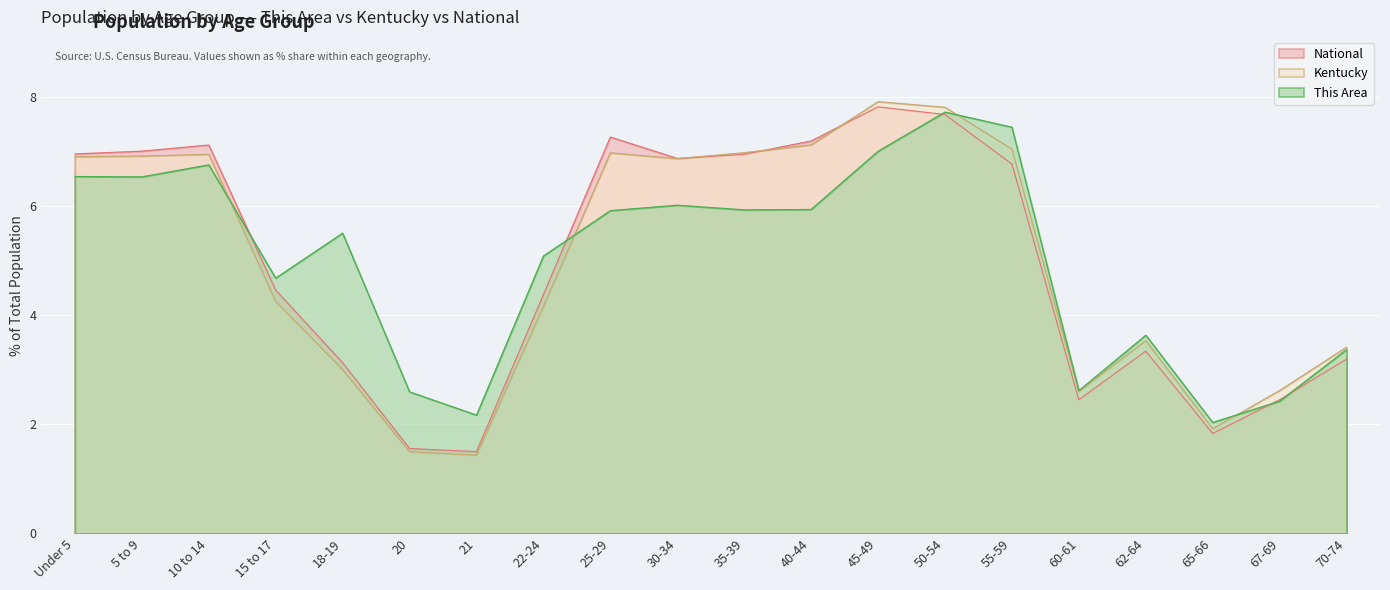

How many interior local valleys does the This Area series have?

6